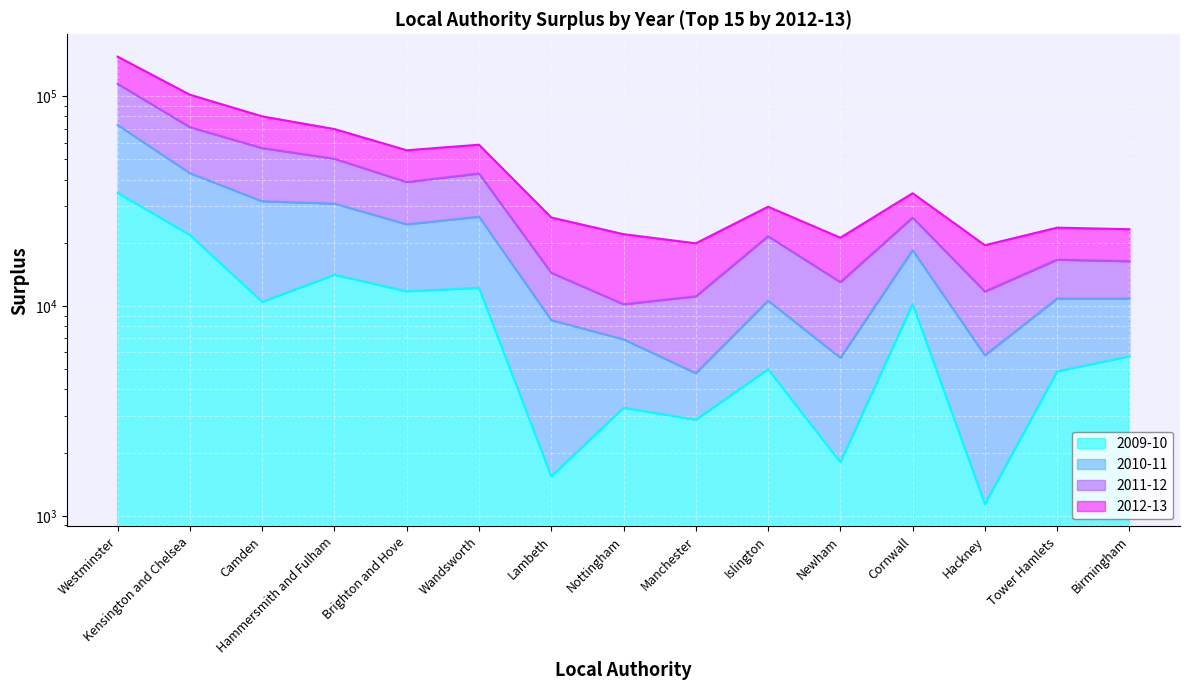

True or false: 2011-12 and 2010-11 intersect in this chart.

False